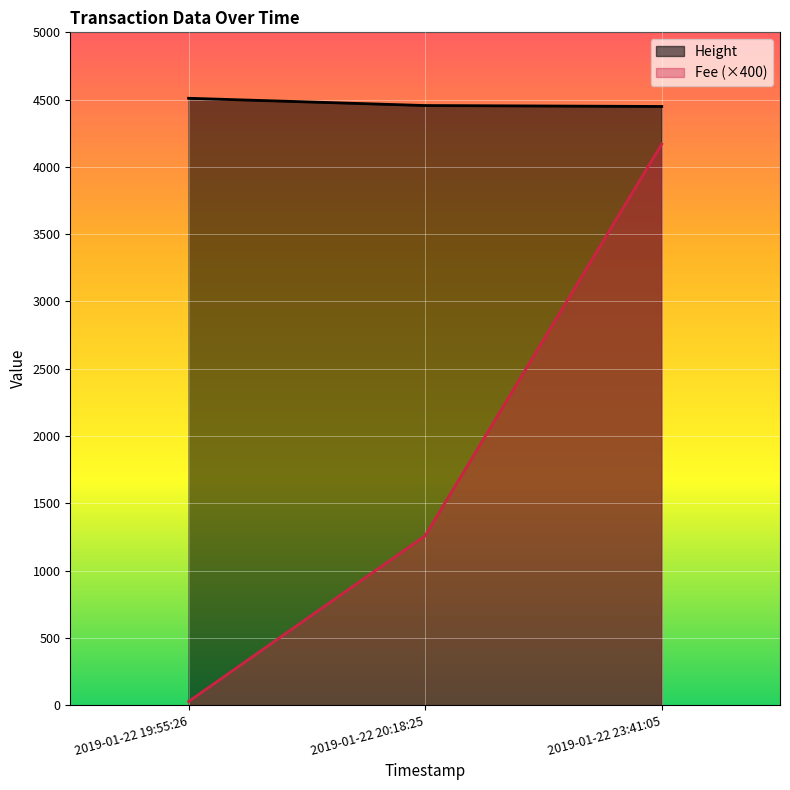

What are all the series names shown in the legend?

Height, Fee (×400)